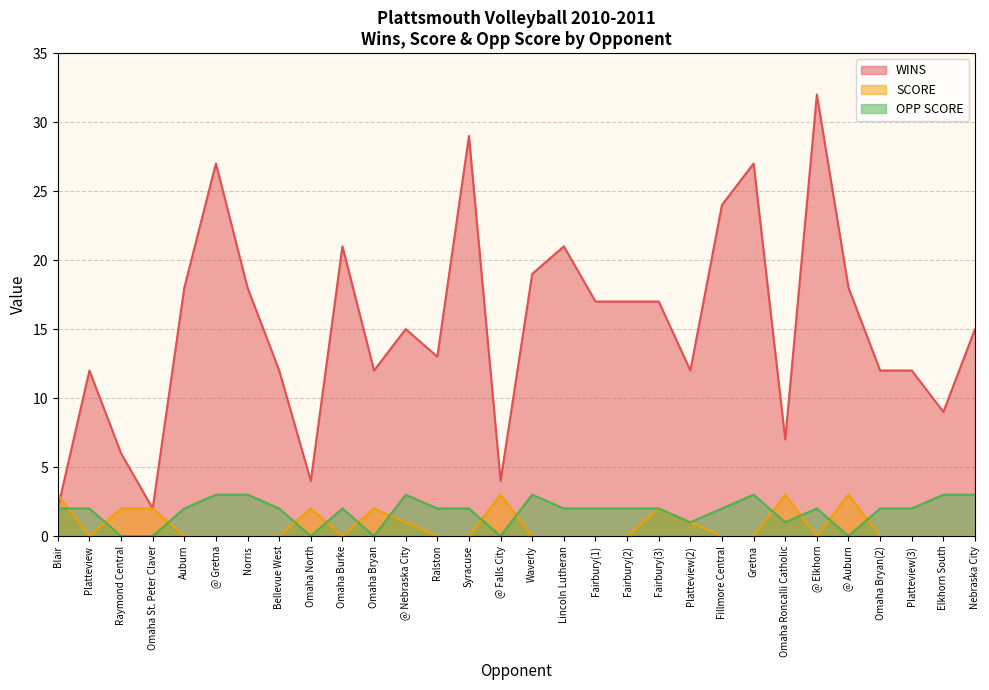

Which series has the largest total across all categories?

WINS